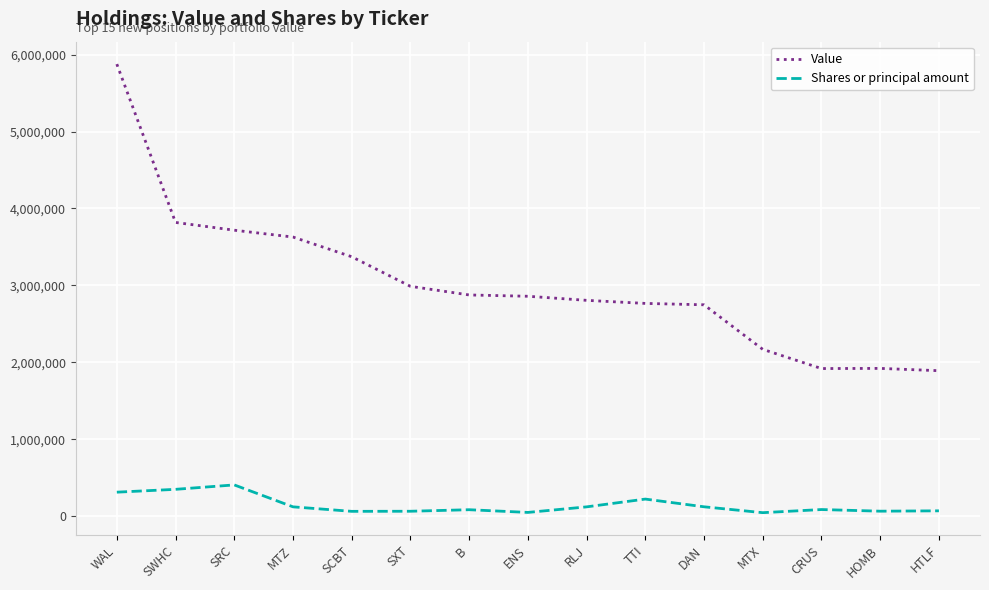

Where is Value nearest to the value 3883500?

SWHC